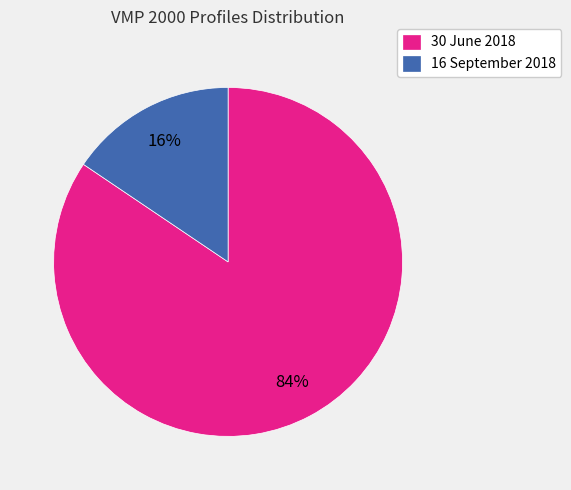

How many segments does this pie chart have?

2